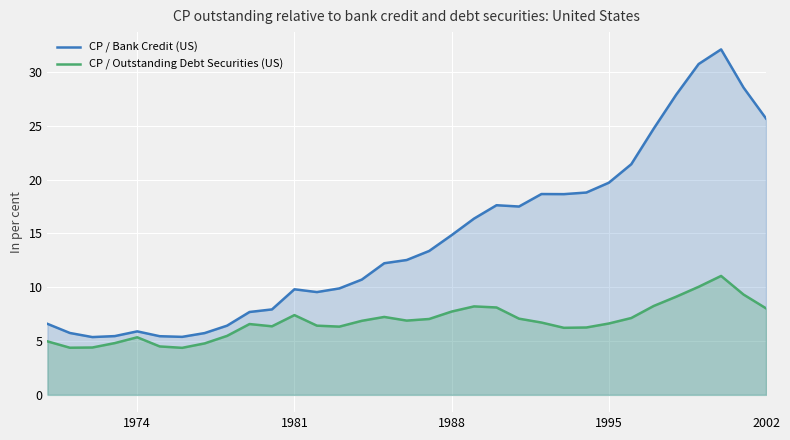

Reading left to right, transcribe all the data shown in this chart.

CP / Bank Credit (US): 6.6	5.8	5.4	5.5	5.9	5.5	5.4	5.7	6.4	7.7	7.9	9.8	9.6	9.9	10.7	12.2	12.5	13.4	14.8	16.4	17.6	17.5	18.7	18.6	18.8	19.7	21.4	24.7	27.9	30.7	32.1	28.6	25.7
CP / Outstanding Debt Securities (US): 5.0	4.4	4.4	4.8	5.3	4.5	4.4	4.8	5.5	6.6	6.4	7.4	6.4	6.3	6.9	7.2	6.9	7.0	7.7	8.2	8.1	7.1	6.7	6.2	6.3	6.6	7.1	8.3	9.1	10.0	11.1	9.3	8.0